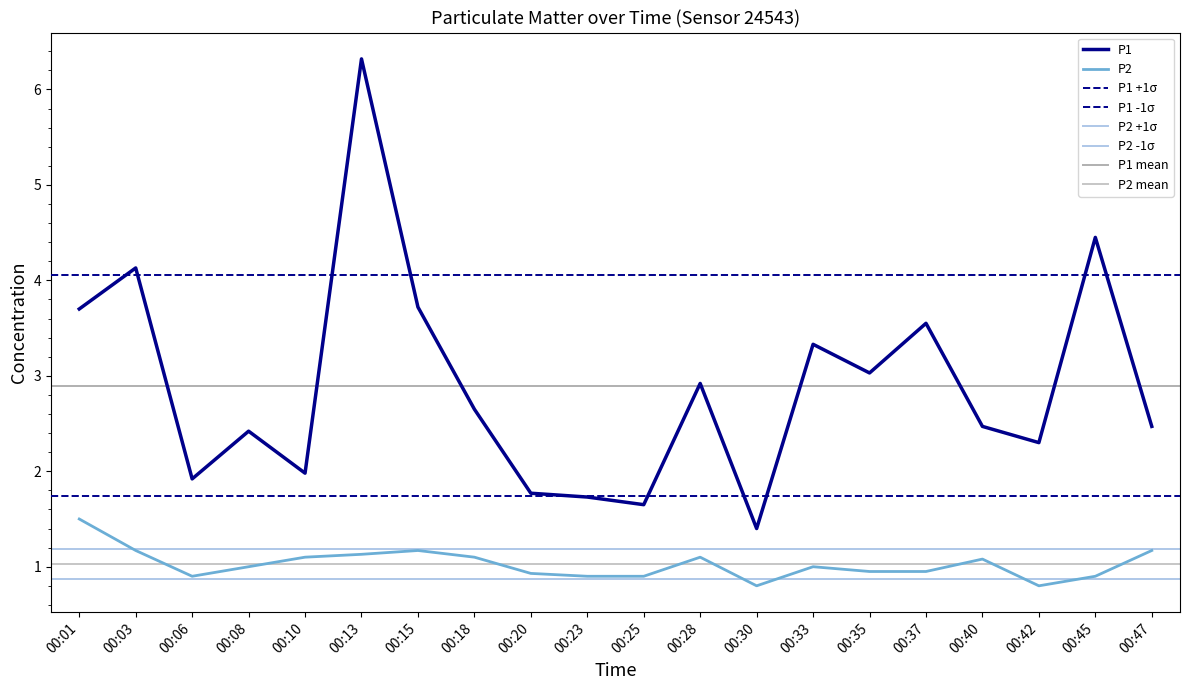

List the series in order of their overall mean, highest first.

P1, P2